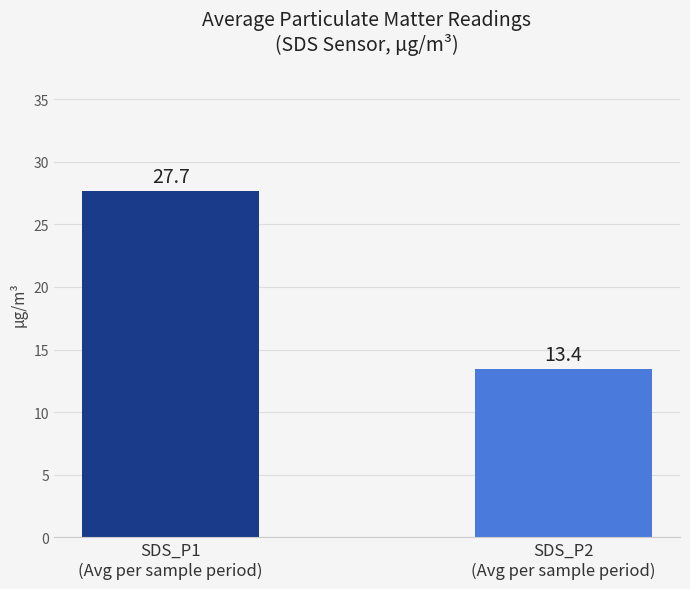

What is the sum of the values at SDS_P1
(Avg per sample period) and SDS_P2
(Avg per sample period)?

41.1